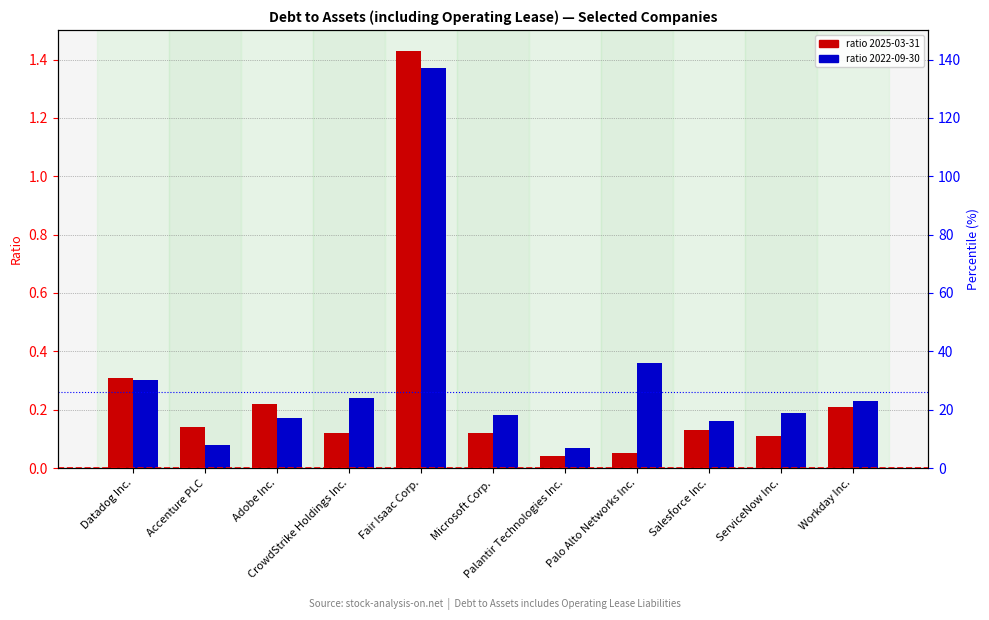

Rank the series by their average value, from lowest to highest.

2025-03-31, 2022-09-30